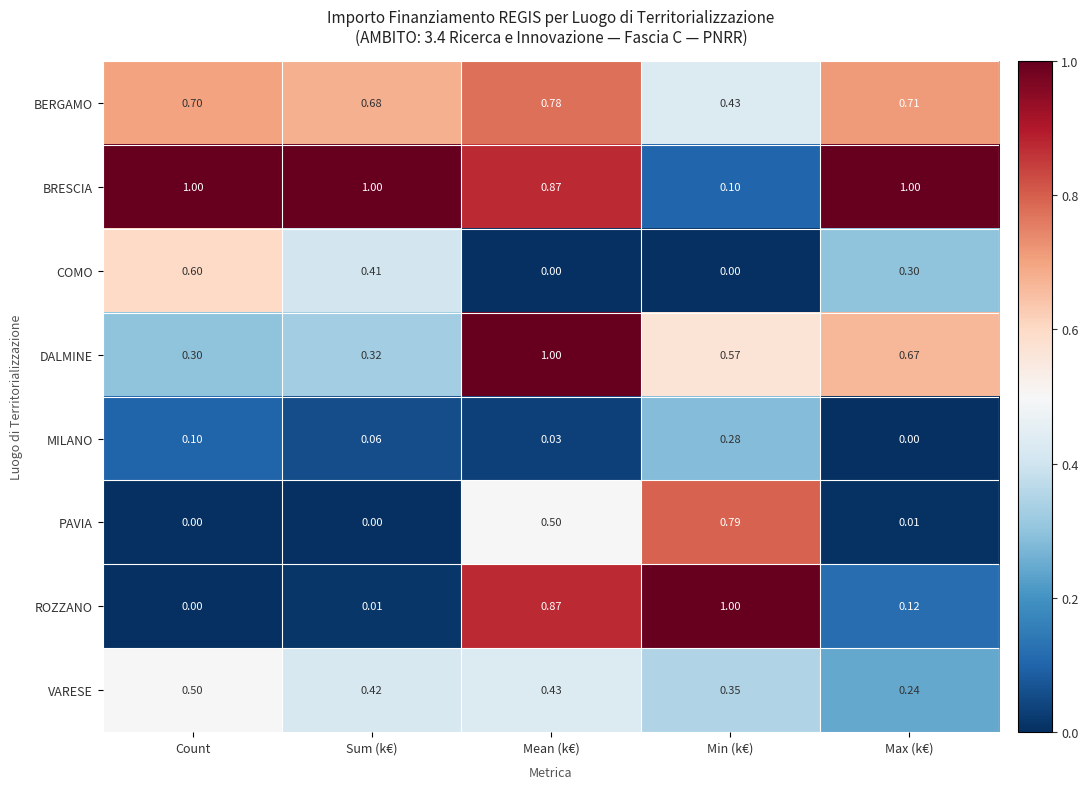

Which series has the widest spread of values?

ROZZANO